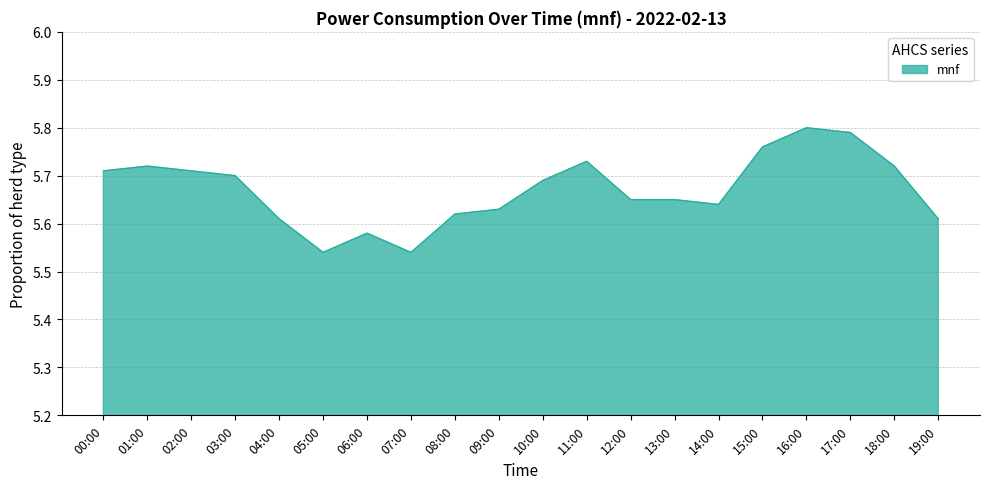

What position from the right is 12:00?

8